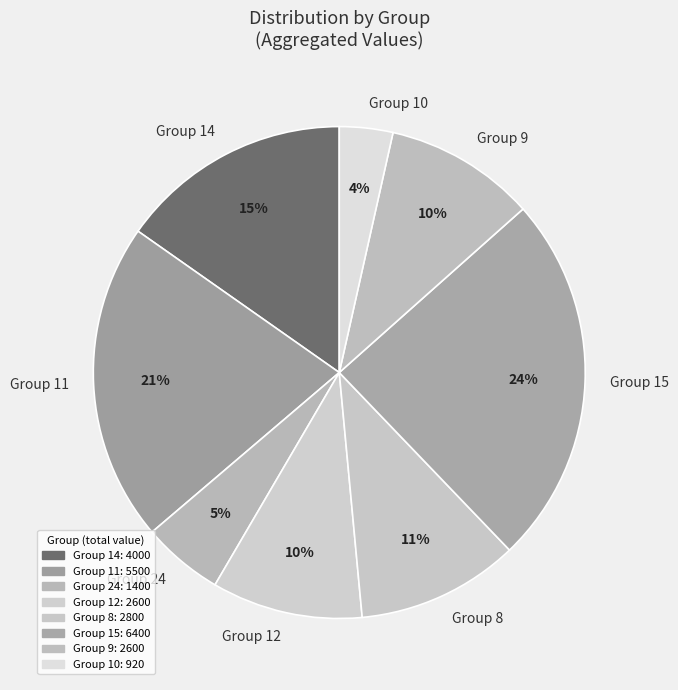

How many slices are in this pie chart?

8